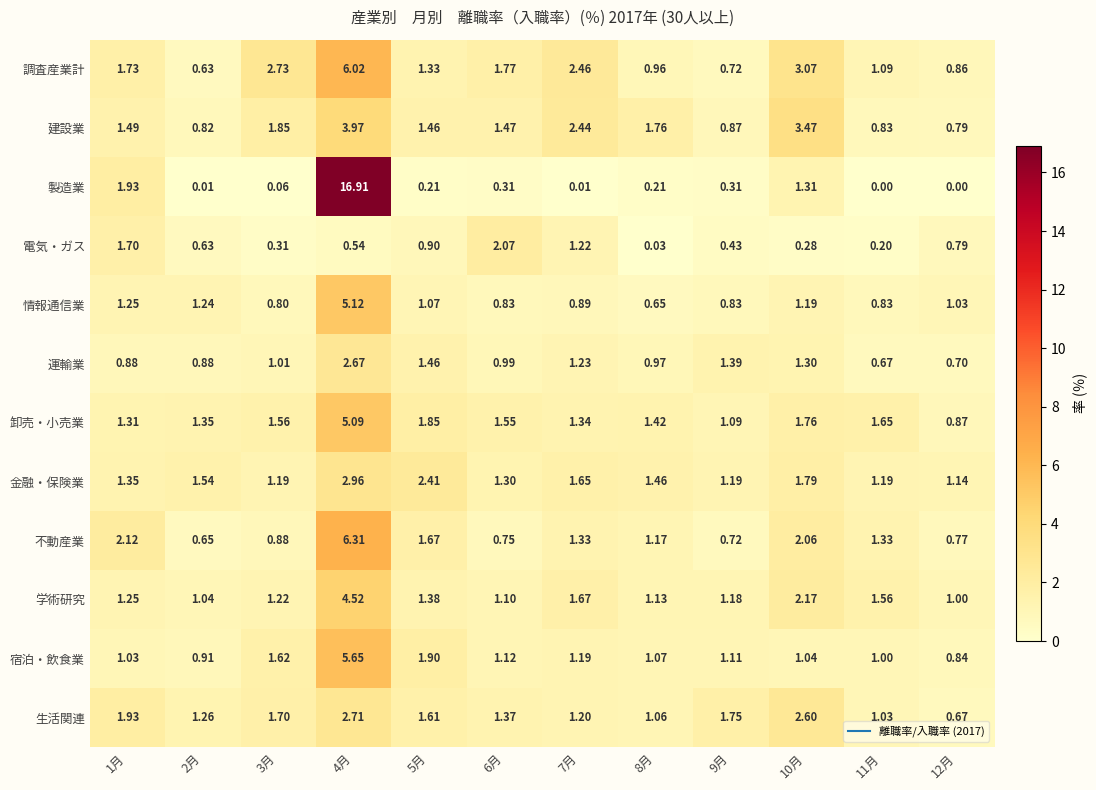

List the series in order of their peak value, lowest first.

電気・ガス, 運輸業, 生活関連, 金融・保険業, 建設業, 学術研究, 卸売・小売業, 情報通信業, 宿泊・飲食業, 調査産業計, 不動産業, 製造業